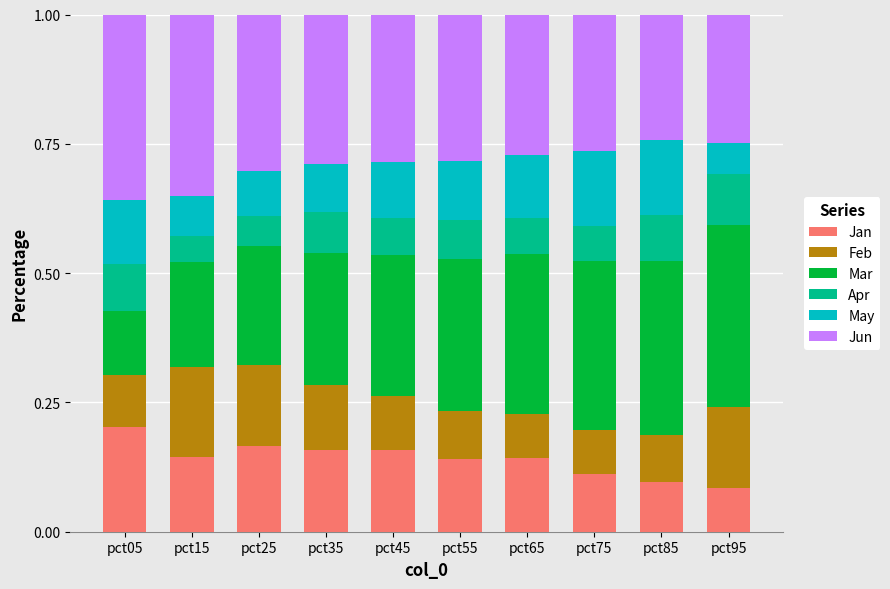

The Jan series shows 0.0 at pct95. True or false?

False